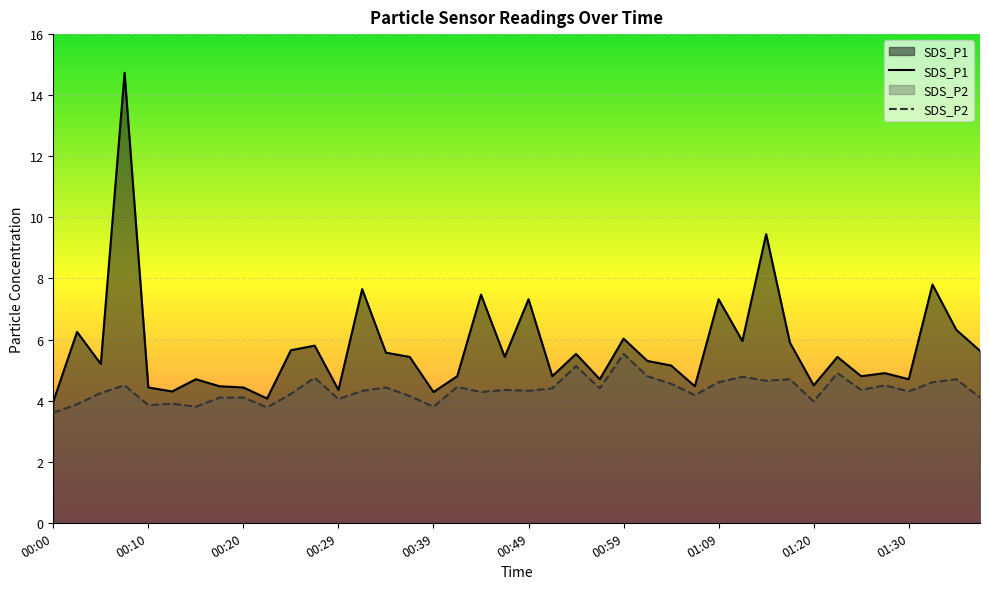

True or false: SDS_P2 and SDS_P1 cross at least once.

False